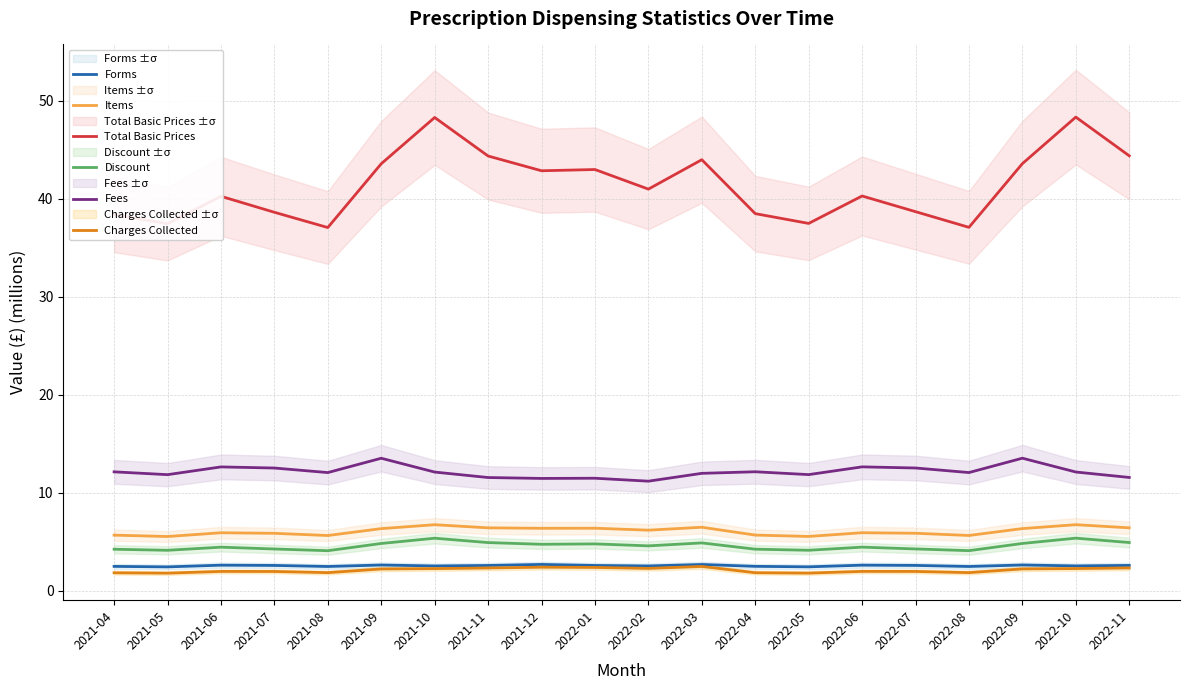

What is the greatest value displayed?

48.4